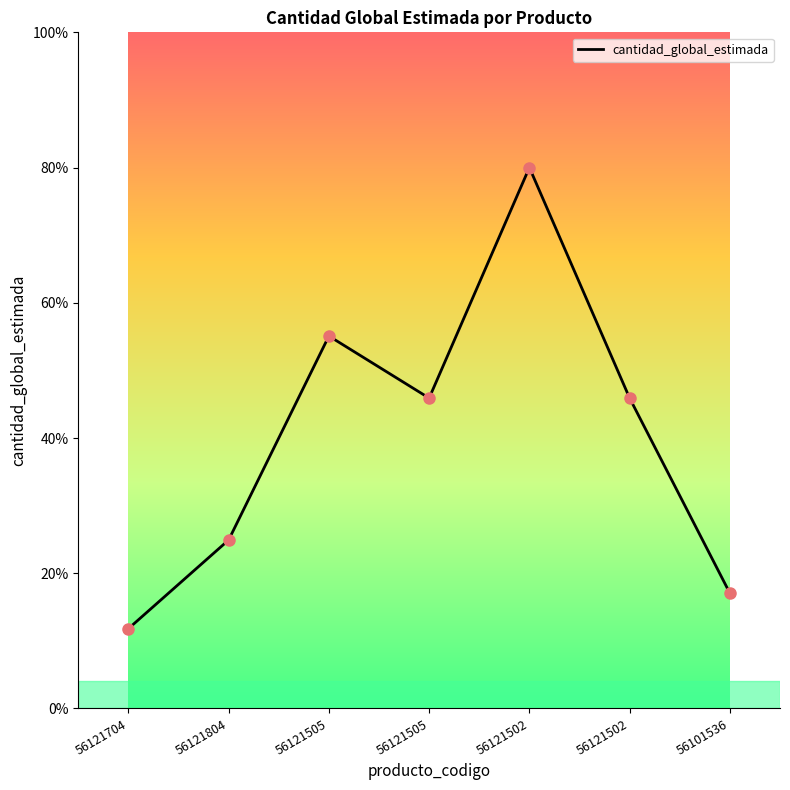

What is the ratio of the value at 56121704 to the value at 56121505?

0.3